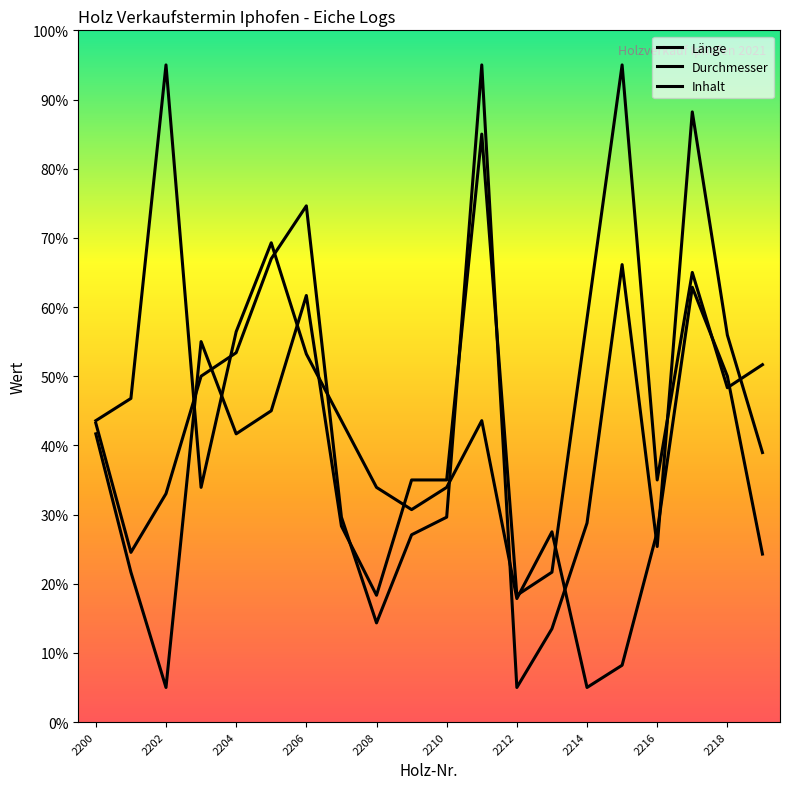

Does the chart display data point markers on the line(s)?

No